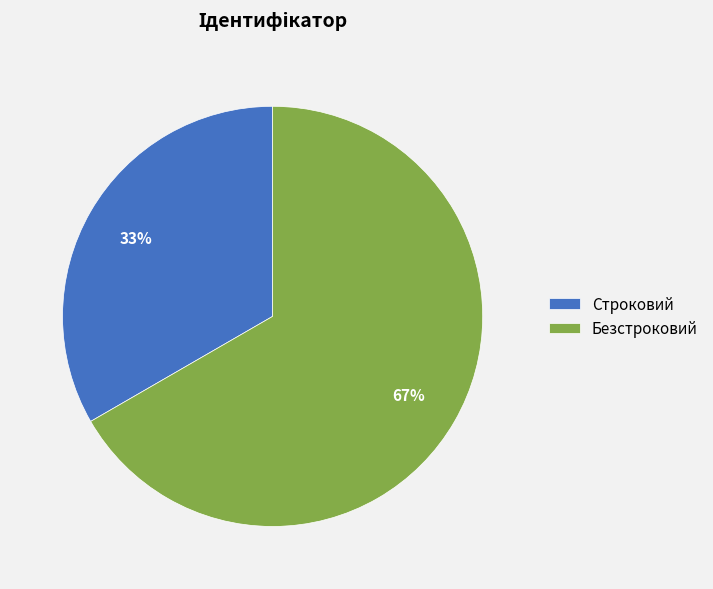

What is the smallest slice in the pie chart?

Строковий